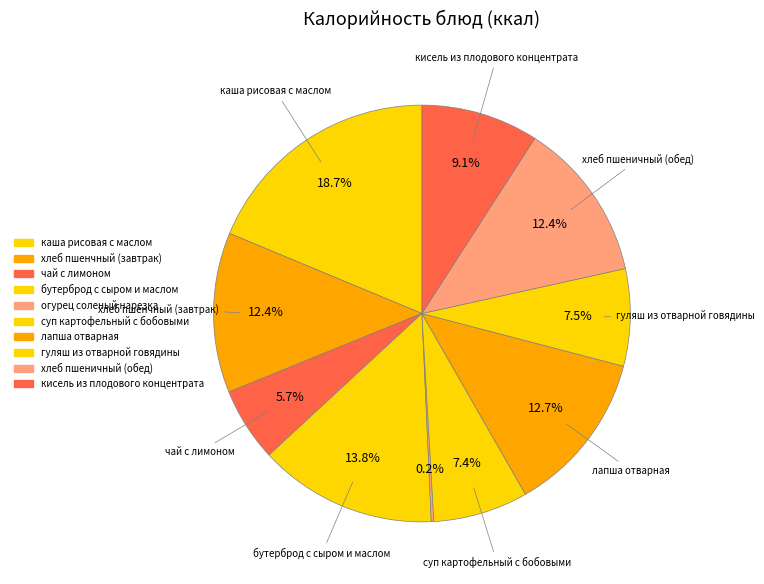

How many slices are in this pie chart?

10